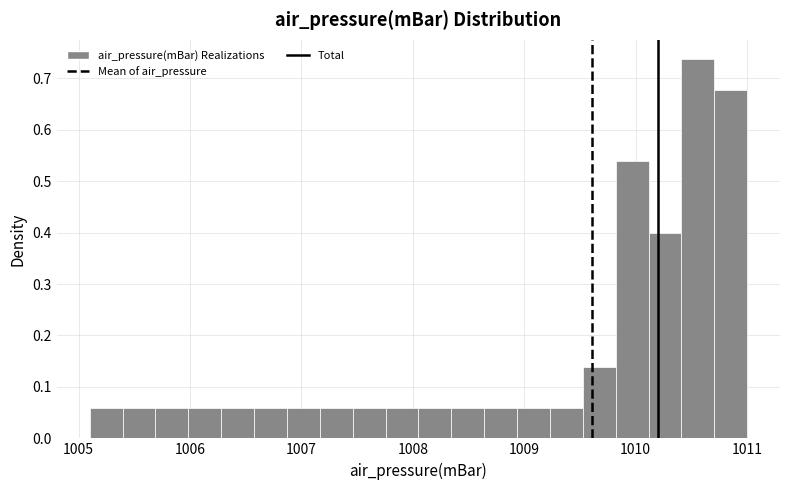

Read against the x-axis, roughly where is the centre of the tallest bar?

1010.6